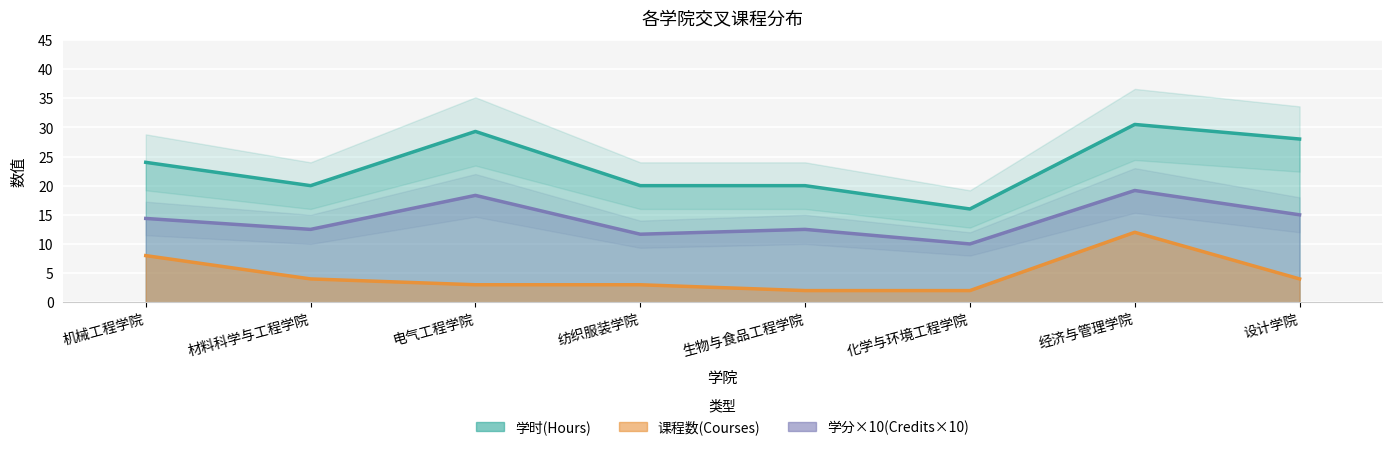

What is the label of the 5th point from the right?

纺织服装学院